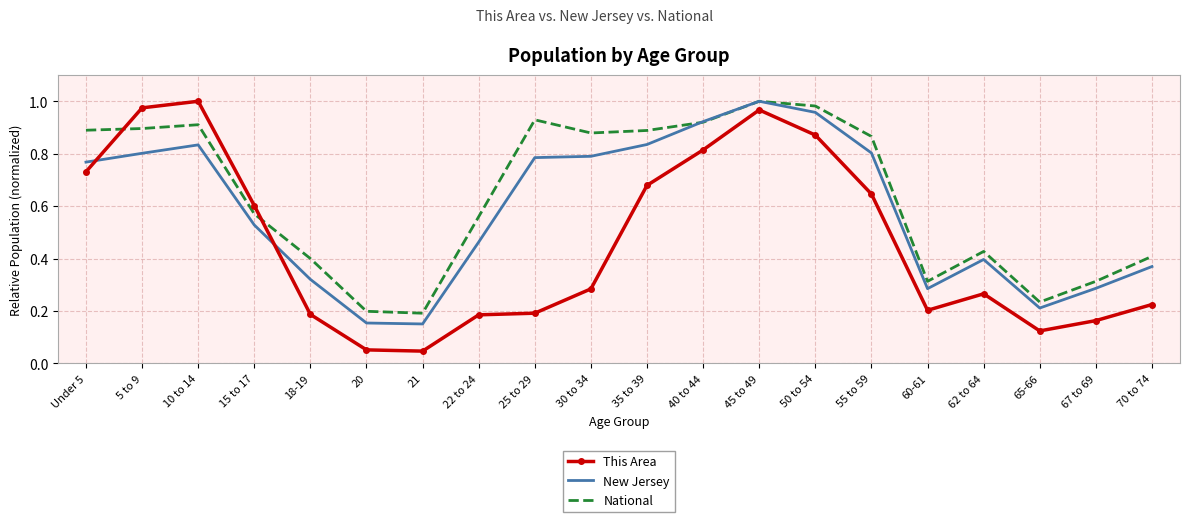

Between 21 and 67 to 69, which series saw the biggest shift?

New Jersey